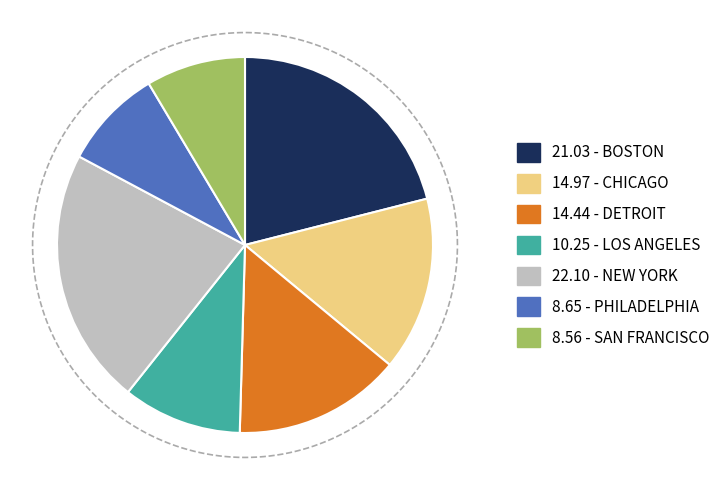

Combined, what portion of the pie is SAN FRANCISCO and PHILADELPHIA?

17.2%